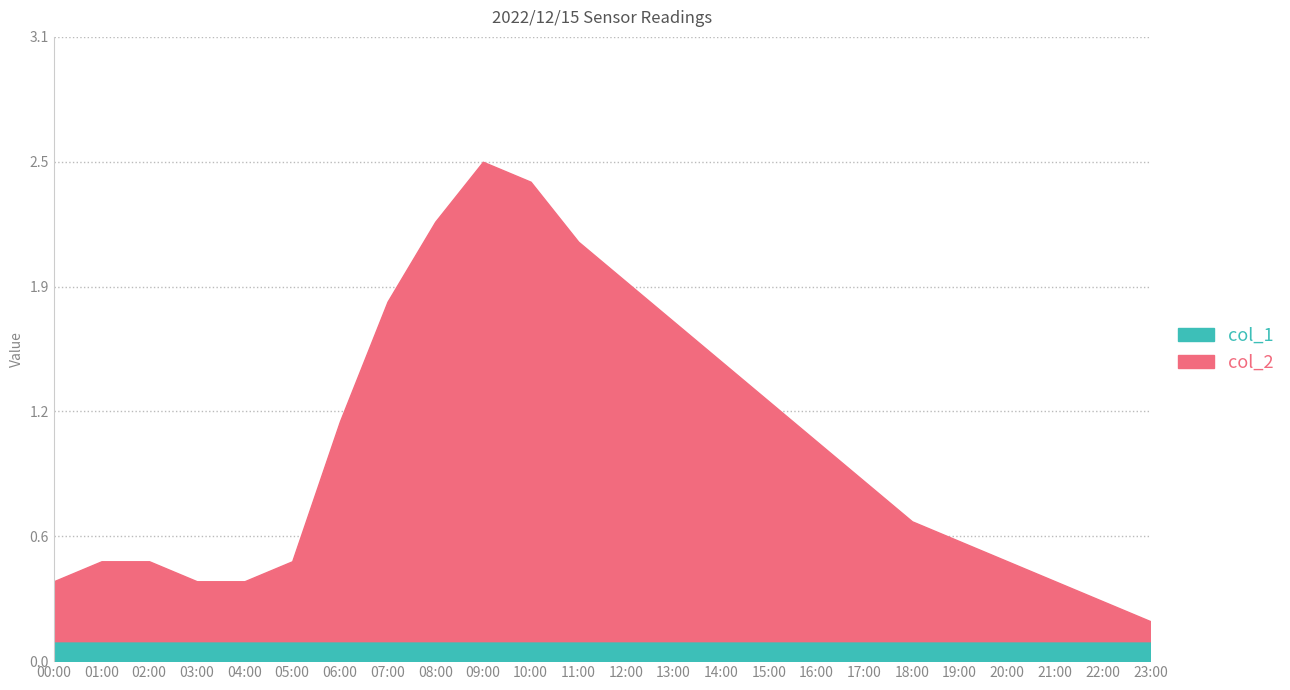

What is the ratio of the value at 19:00 to the value at 12:00?

0.3